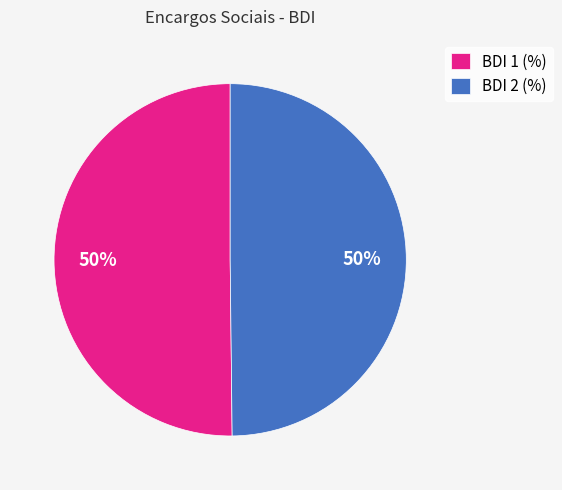

Do BDI 1 (%) and BDI 2 (%) together represent more than half of the pie?

Yes